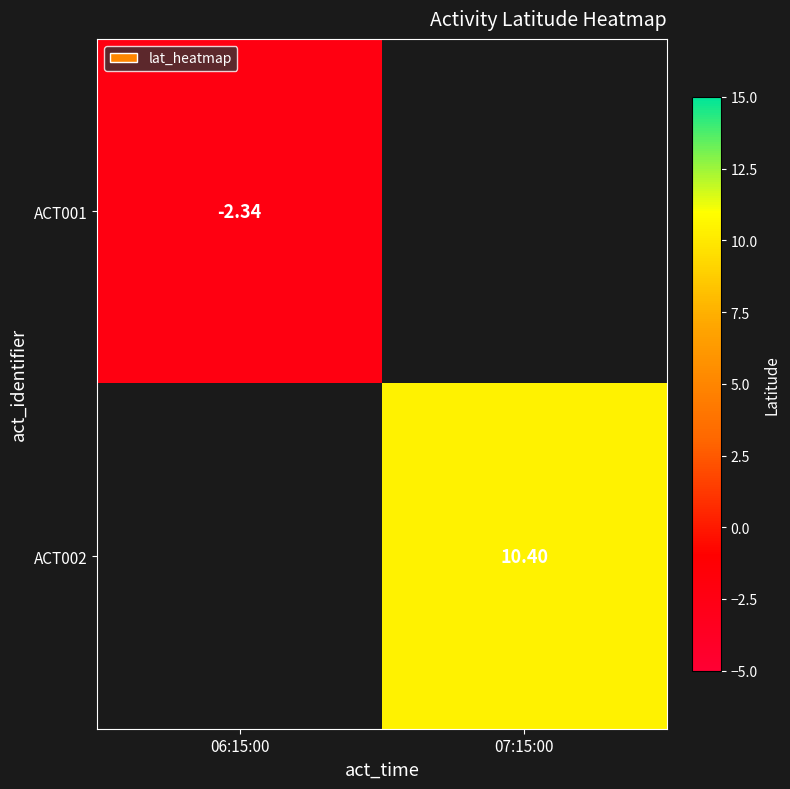

Which category has the lowest value across all series?

06:15:00